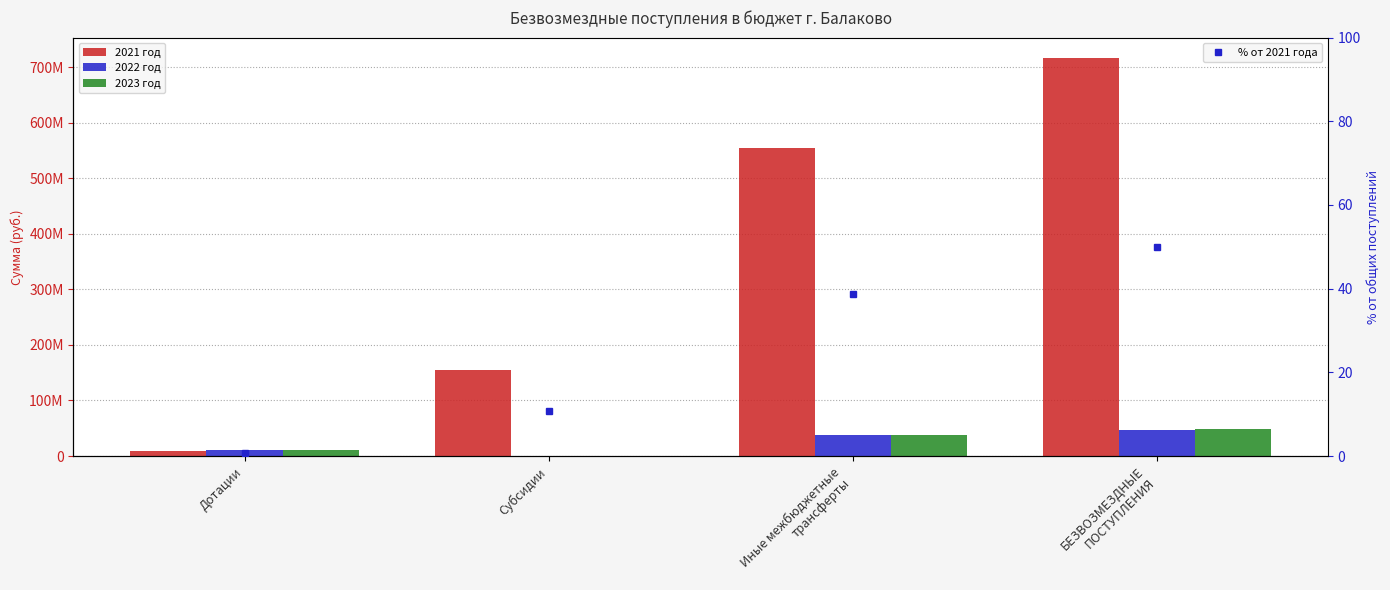

What position from the right is Субсидии?

3